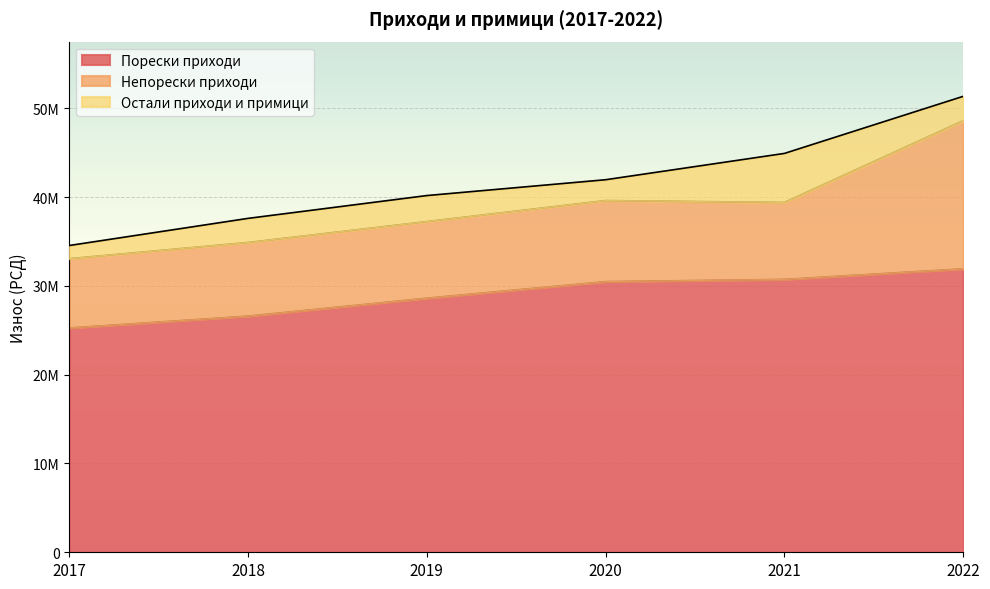

Is the value of Непорески приходи at 2018 greater than the value of Порески приходи at 2021?

No